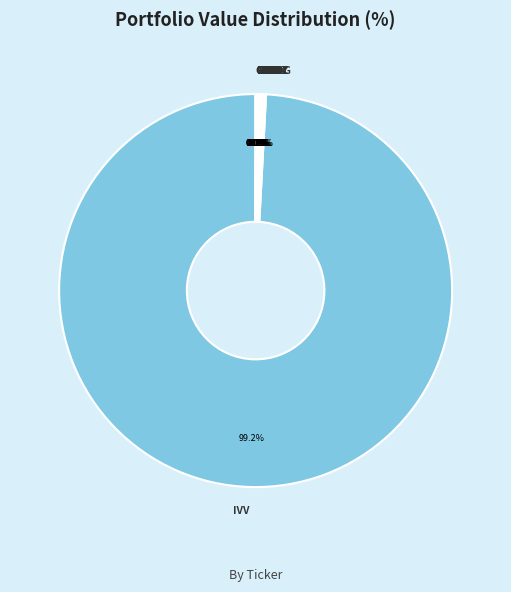

What is the largest slice in the pie chart?

IVV